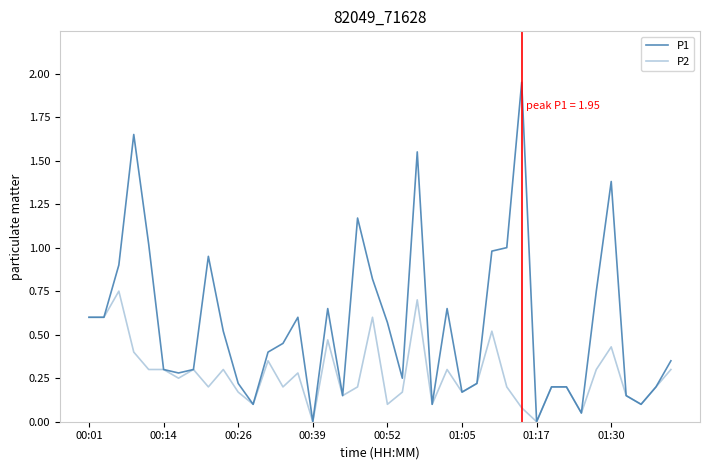

True or false: P2 and P1 intersect in this chart.

False